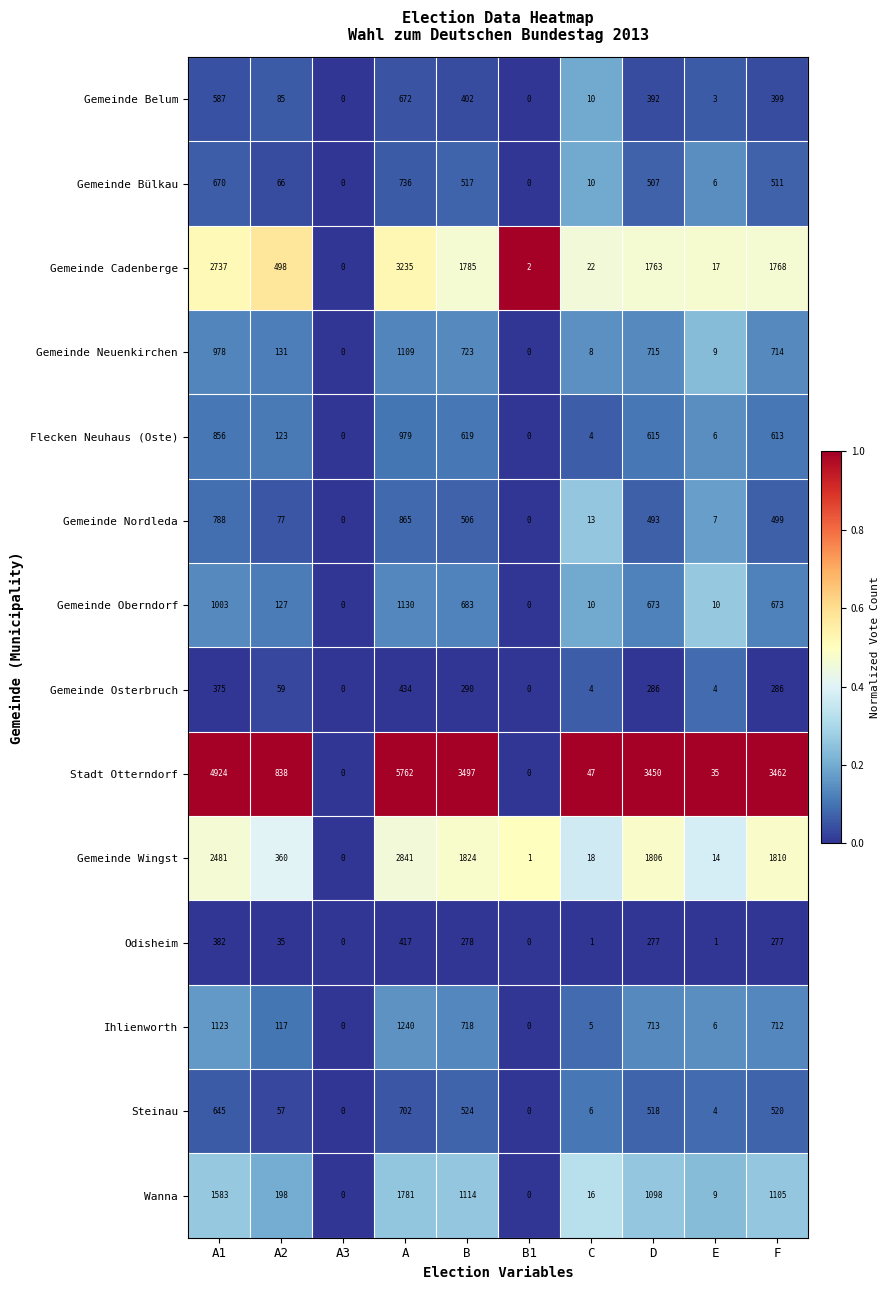

What is the maximum value shown in the chart?

5762